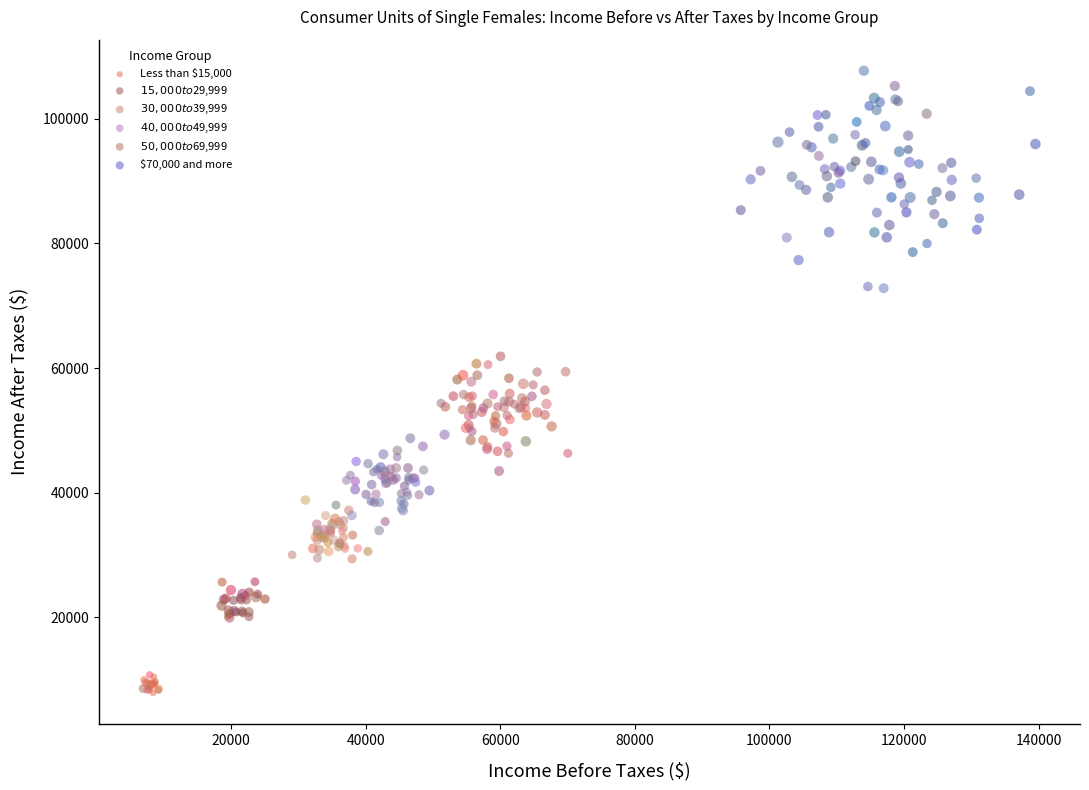

Which series contains the lowest Y value?

Less than $15,000